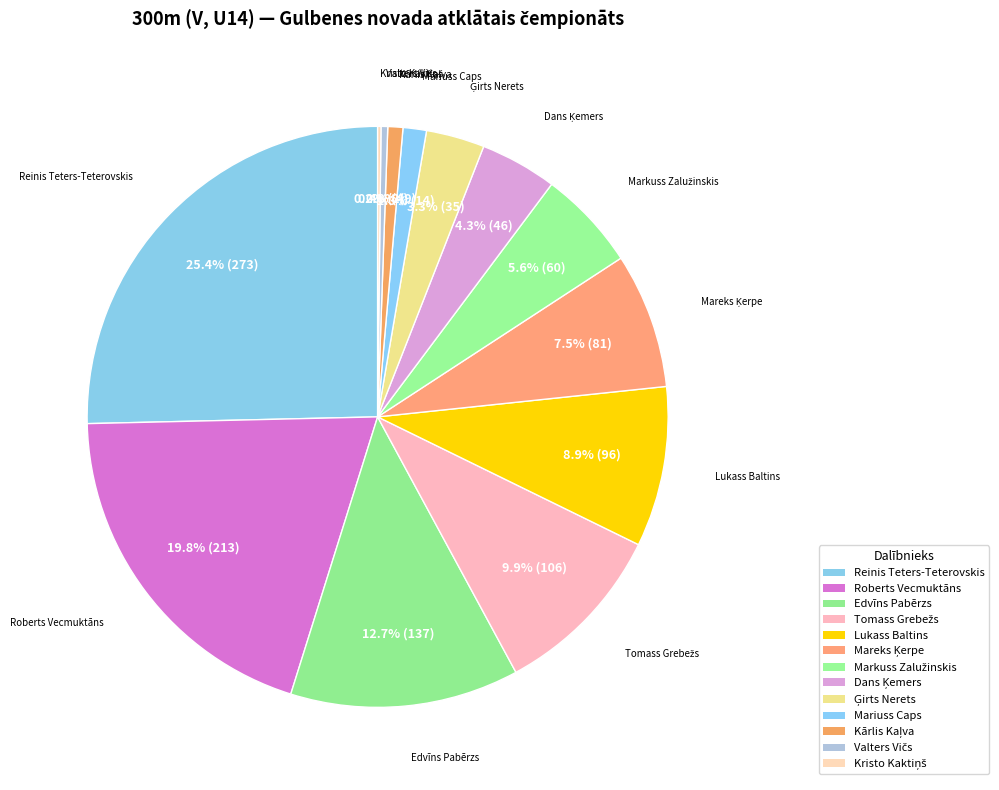

What is the total percentage of Kristo Kaktiņš and Tomass Grebežs?

10.0%